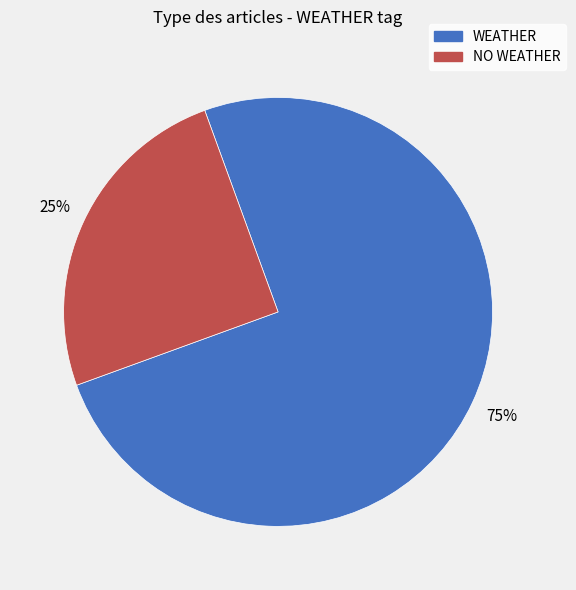

Is there a majority slice in this chart?

Yes